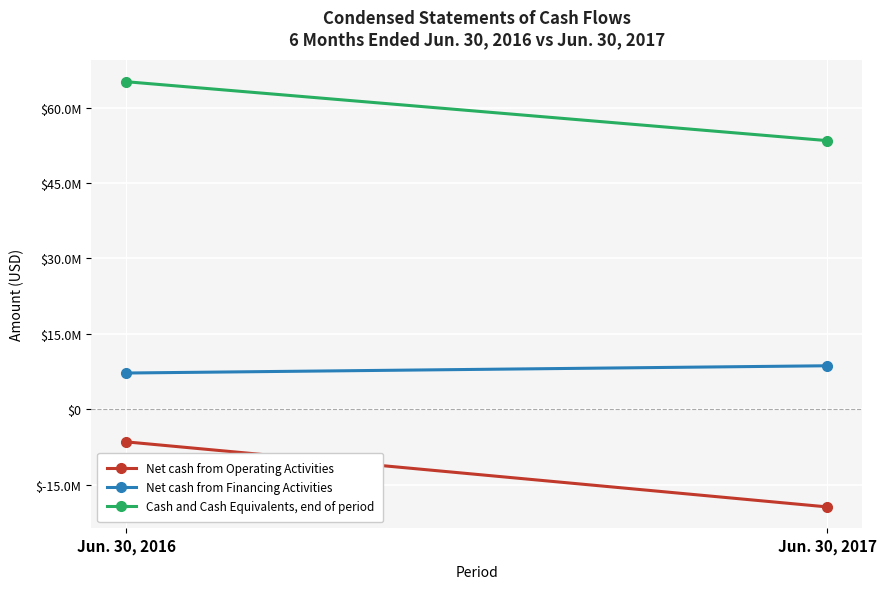

Is it true that Net cash from Financing Activities equals 8642531 at Jun. 30, 2017?

True